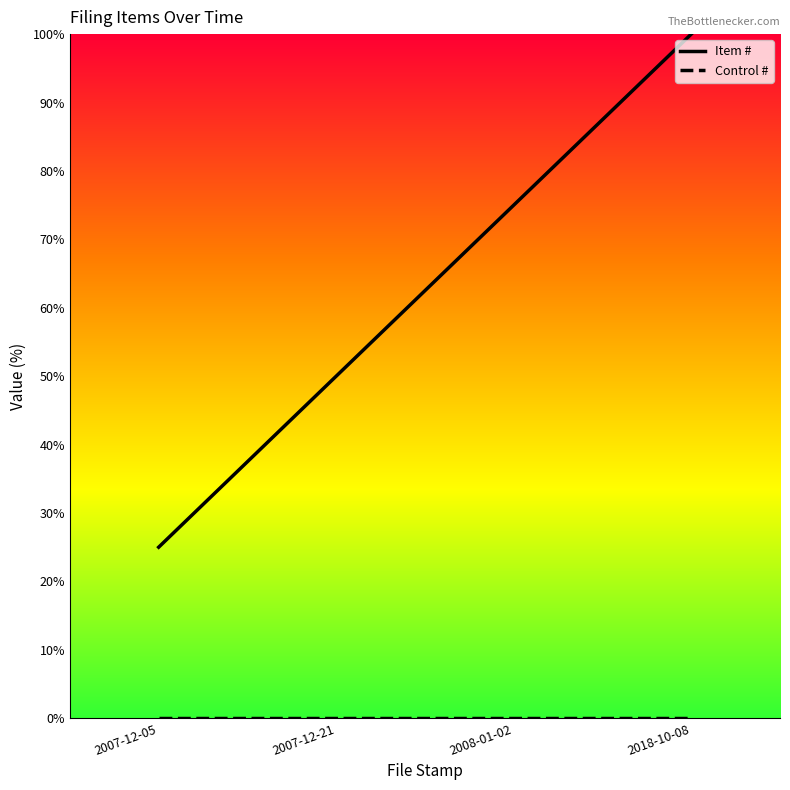

What position from the left is 2018-10-08?

4